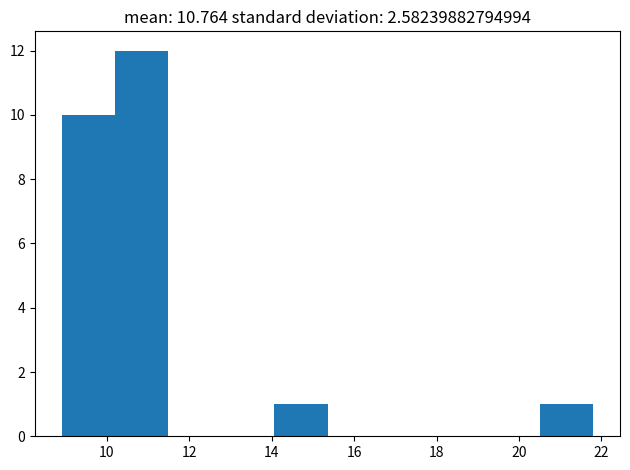

Reading left to right, list every bar in this chart as the range it spans on the x-axis followed by its height. Neither the bar edges nor the heights are printed on the chart, so give them approximately, as read against the axes.

9.0 to 10.2: 10
10.2 to 11.4: 12
11.4 to 12.8: 0
12.8 to 14.0: 0
14.0 to 15.4: 1
15.4 to 16.6: 0
16.6 to 18.0: 0
18.0 to 19.2: 0
19.2 to 20.6: 0
20.6 to 21.8: 1